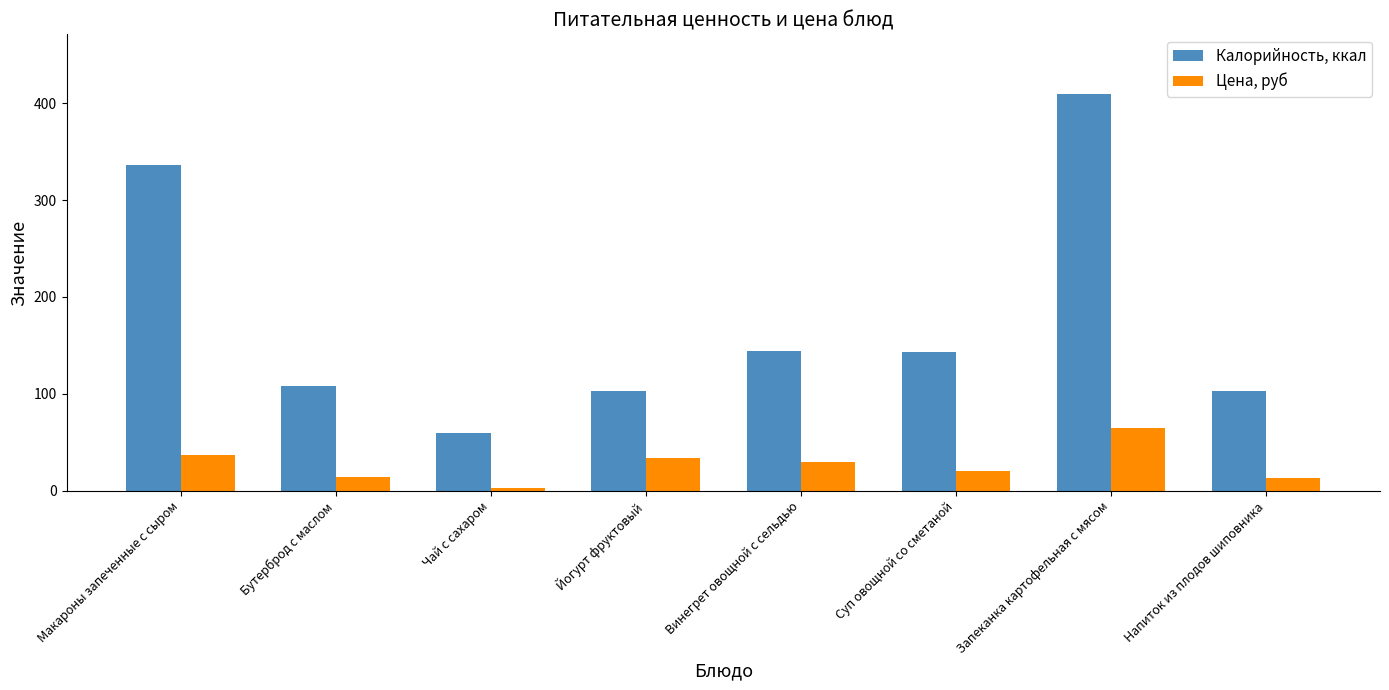

How many bars are there in total?

16